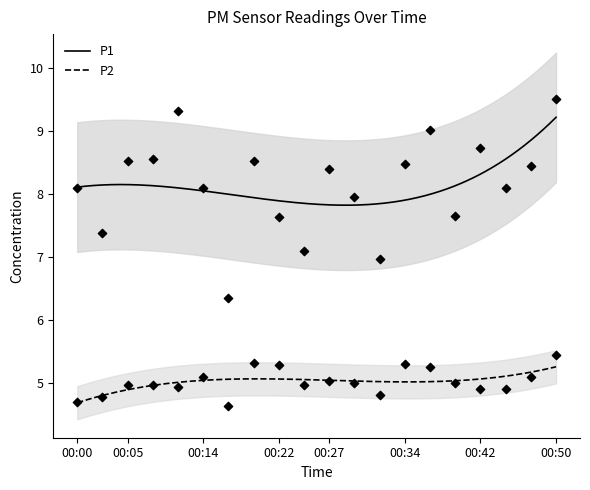

Which series has the largest Y range (max minus min)?

P1